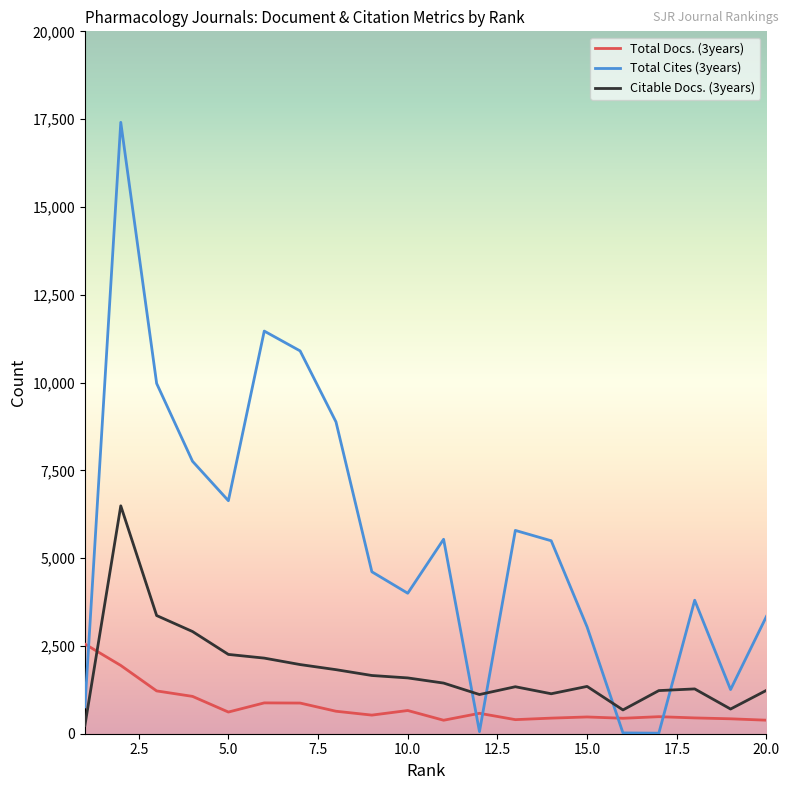

How many lines are shown in the chart?

3